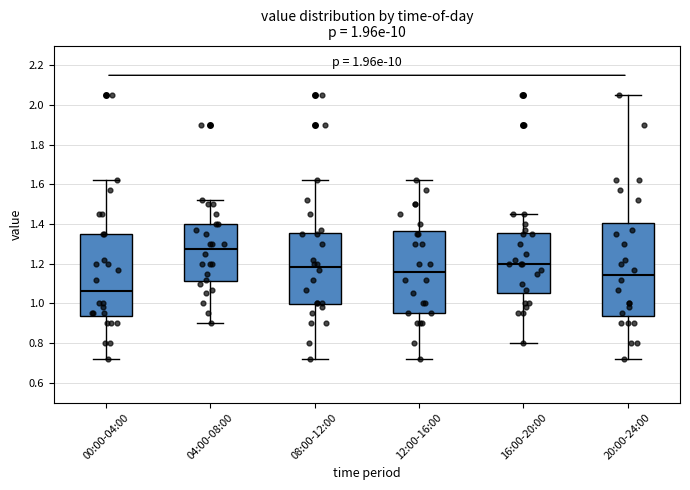

Which box is the tallest, from its lower edge to its upper edge?

20:00-24:00